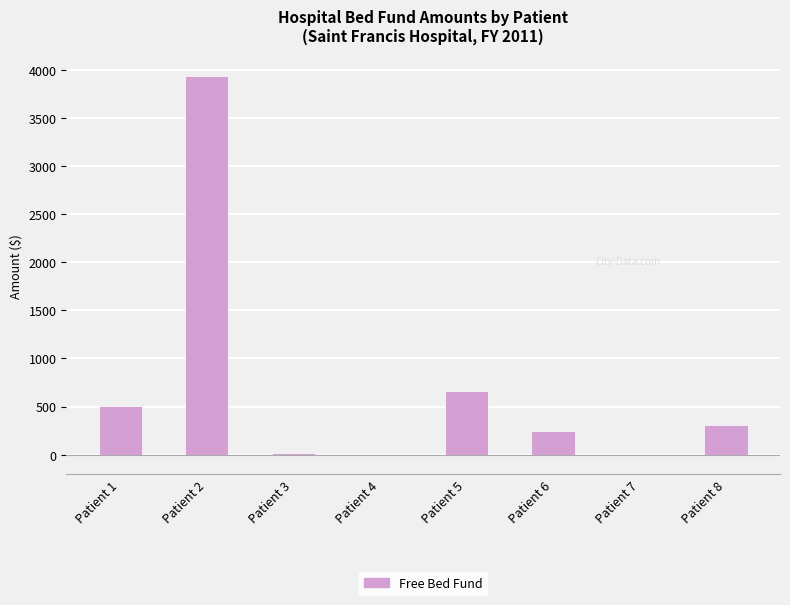

What is the change in value from Patient 6 to Patient 7?

-246